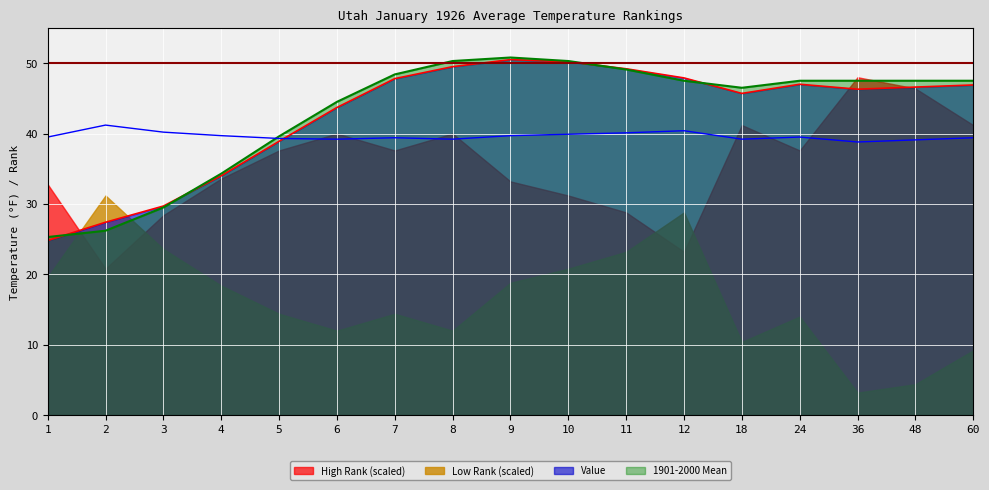

In Departure, how many points are higher than both neighbors (excluding endpoints)?

4